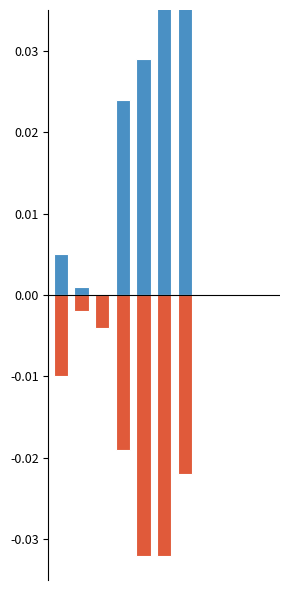

Does the chart contain stacked bars?

No